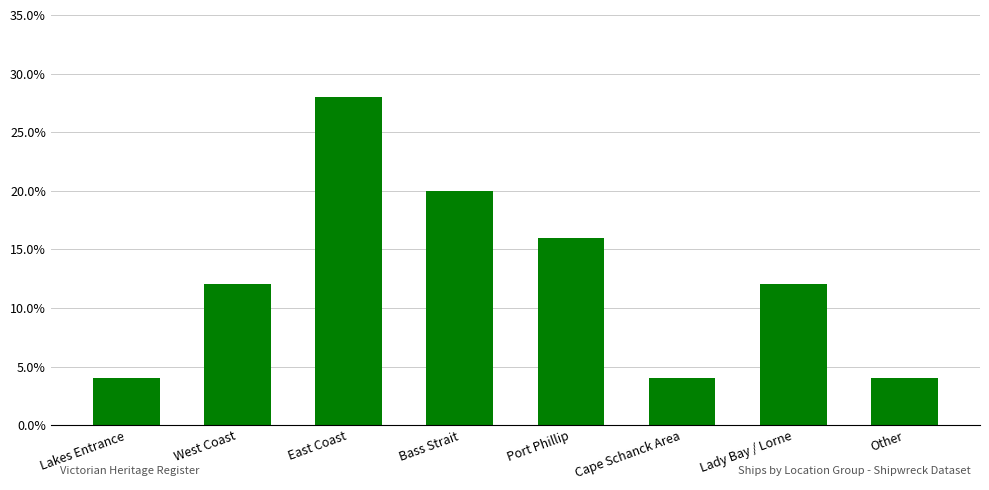

Are the bars horizontal?

No